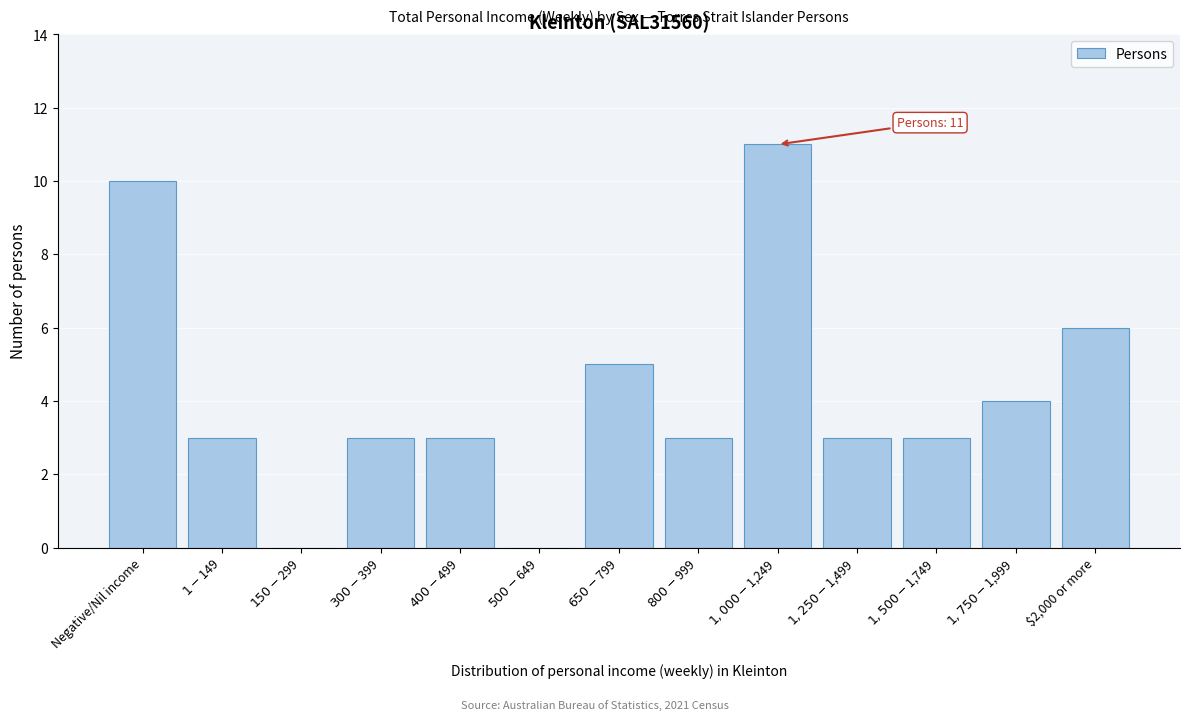

What is the greatest value displayed?

11